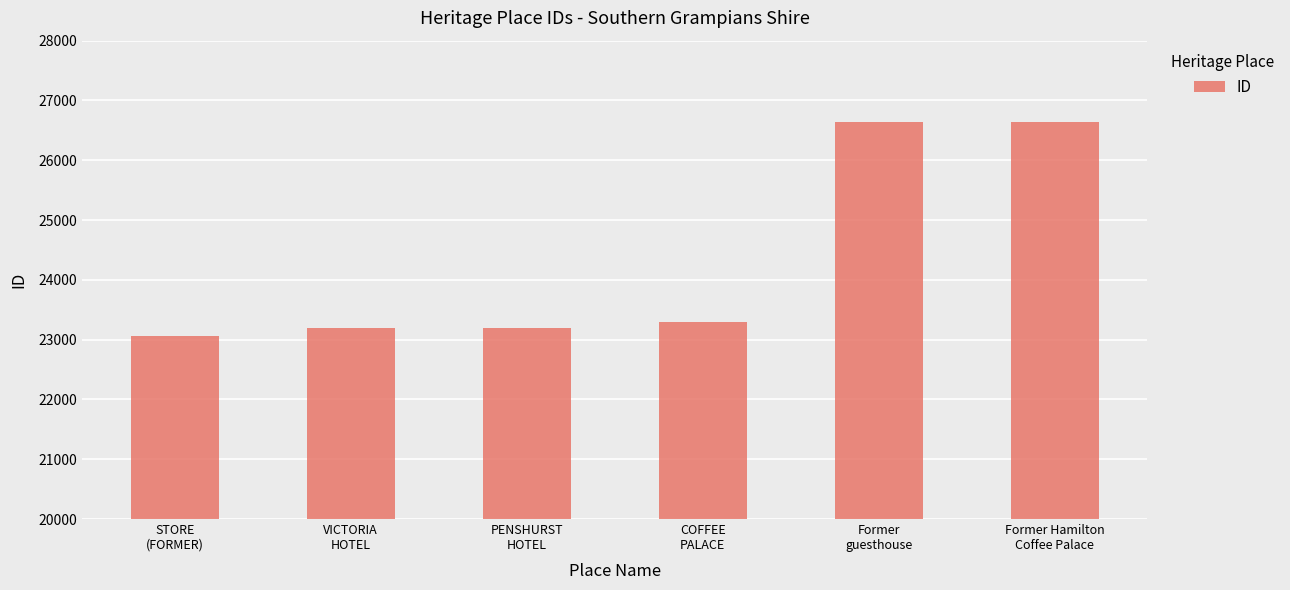

At which category does the chart reach its minimum across all series?

STORE
(FORMER)